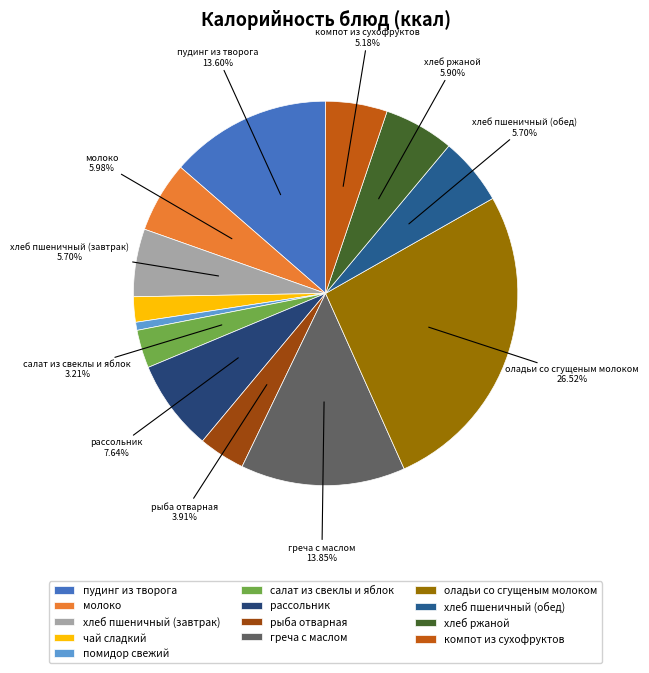

Which slice is the smallest?

помидор свежий